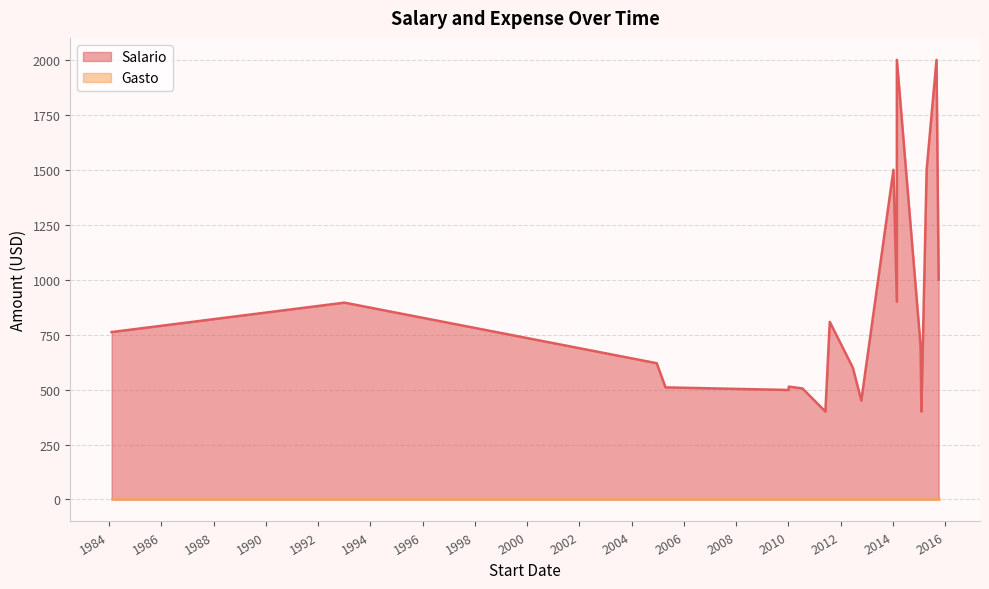

Count the number of data series in this chart.

2